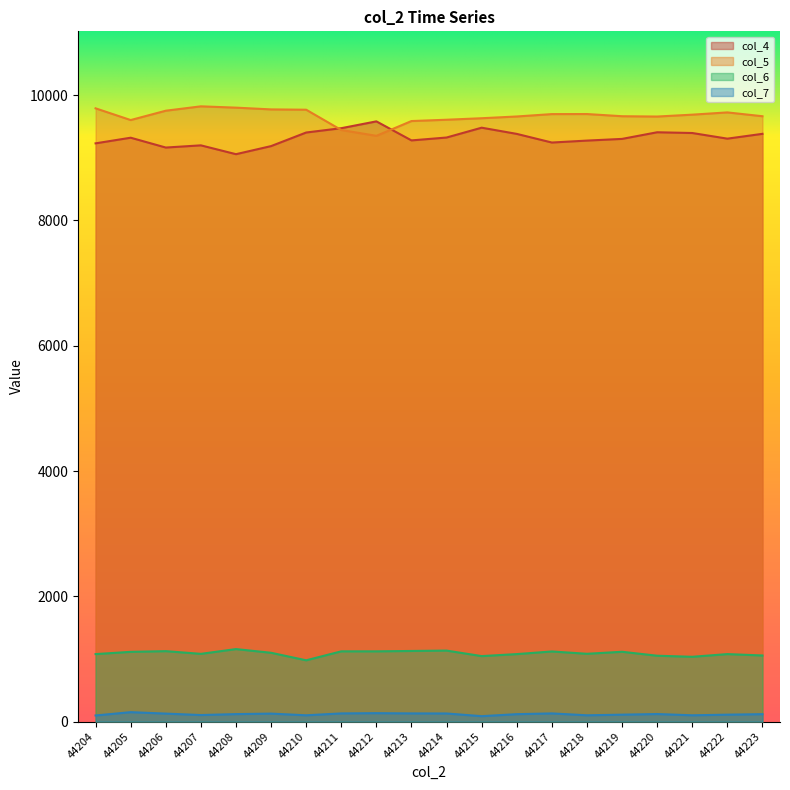

The value of col_6 at 44204 is 576. True or false?

False